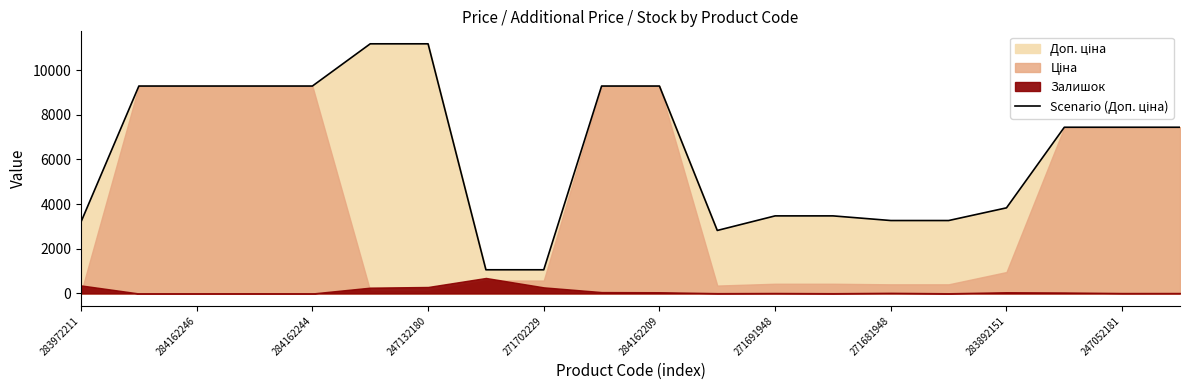

The chart shows a value of 14349.8 at 284162244. True or false?

False